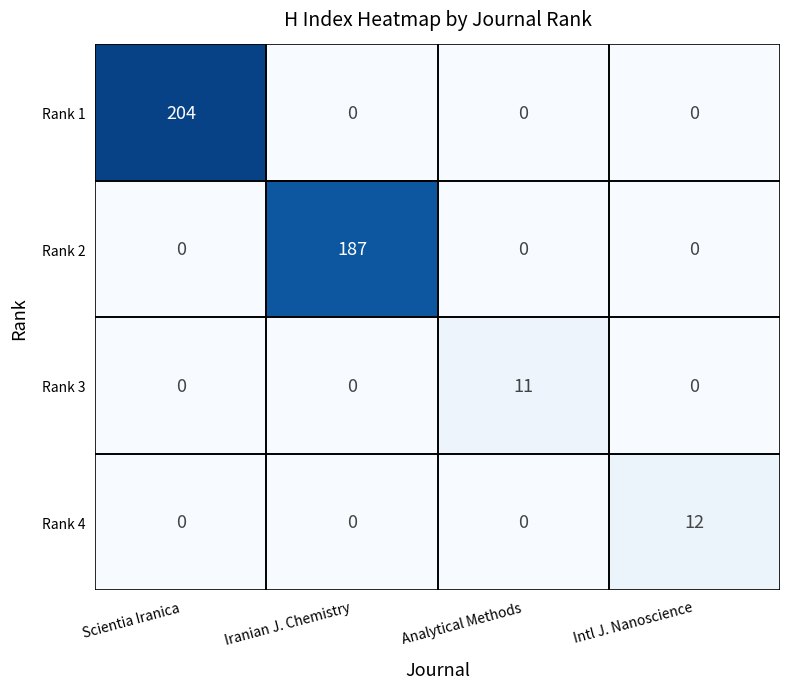

Which category has the highest value across all series?

Scientia Iranica